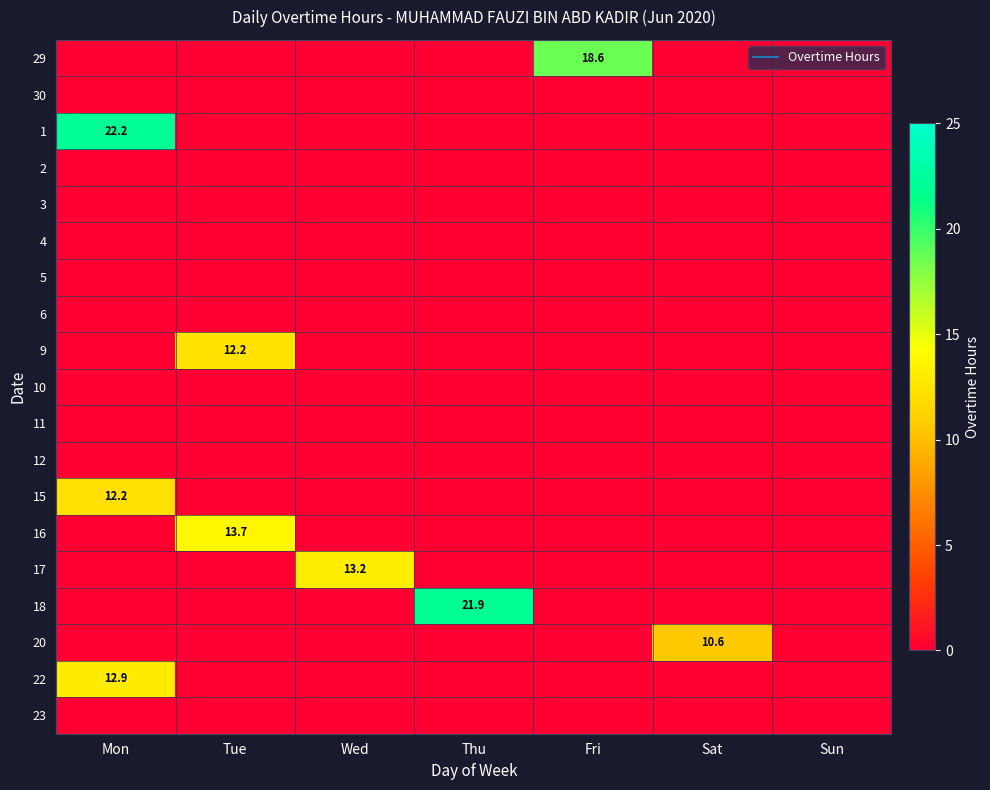

Between Mon and Fri, which is larger?

Fri